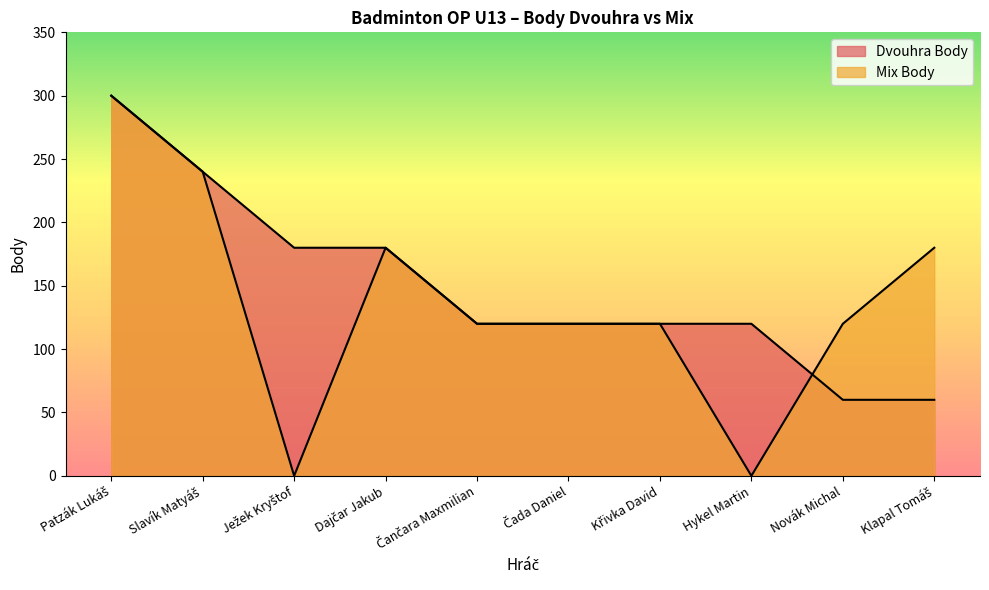

Which series ends up on top after the final intersection of Mix Body and Dvouhra Body?

Mix Body